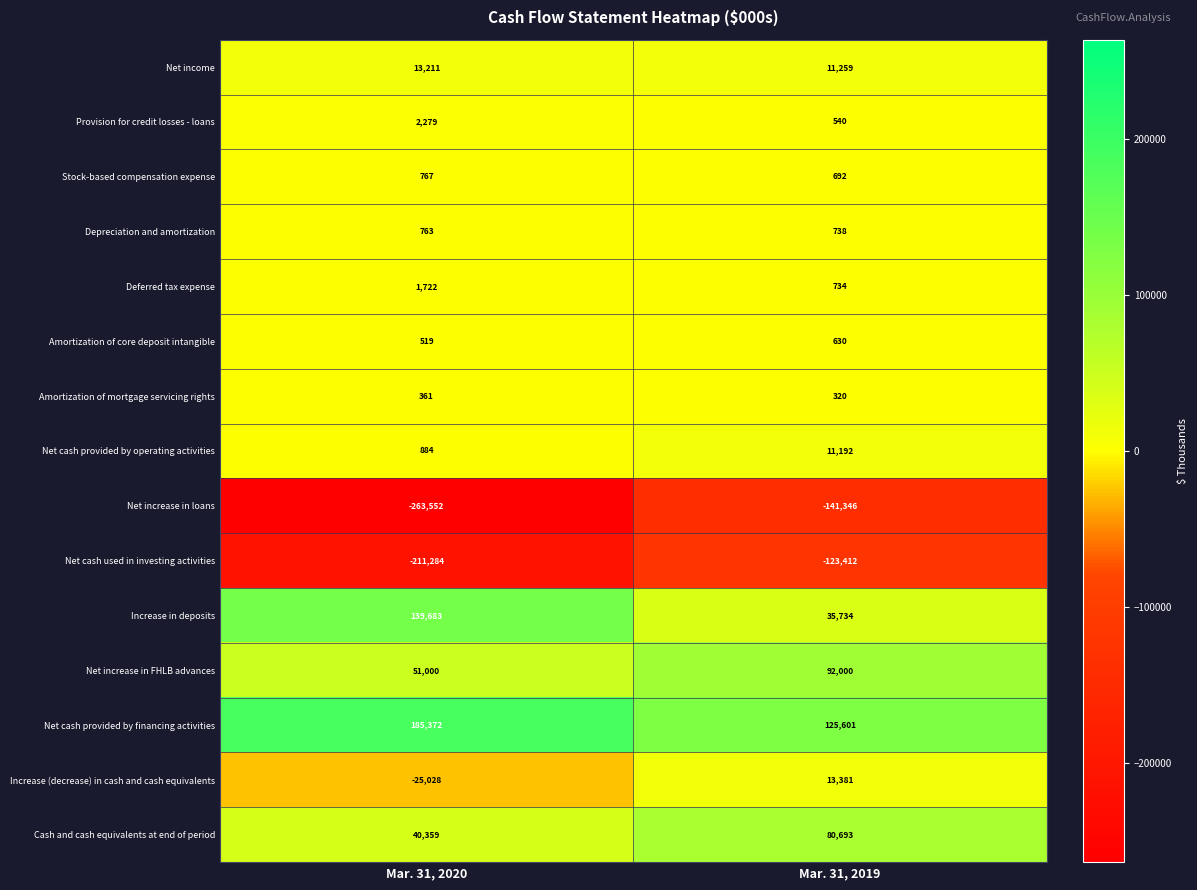

What is the approximate value of Net cash provided by financing activities at Mar. 31, 2019?

125601